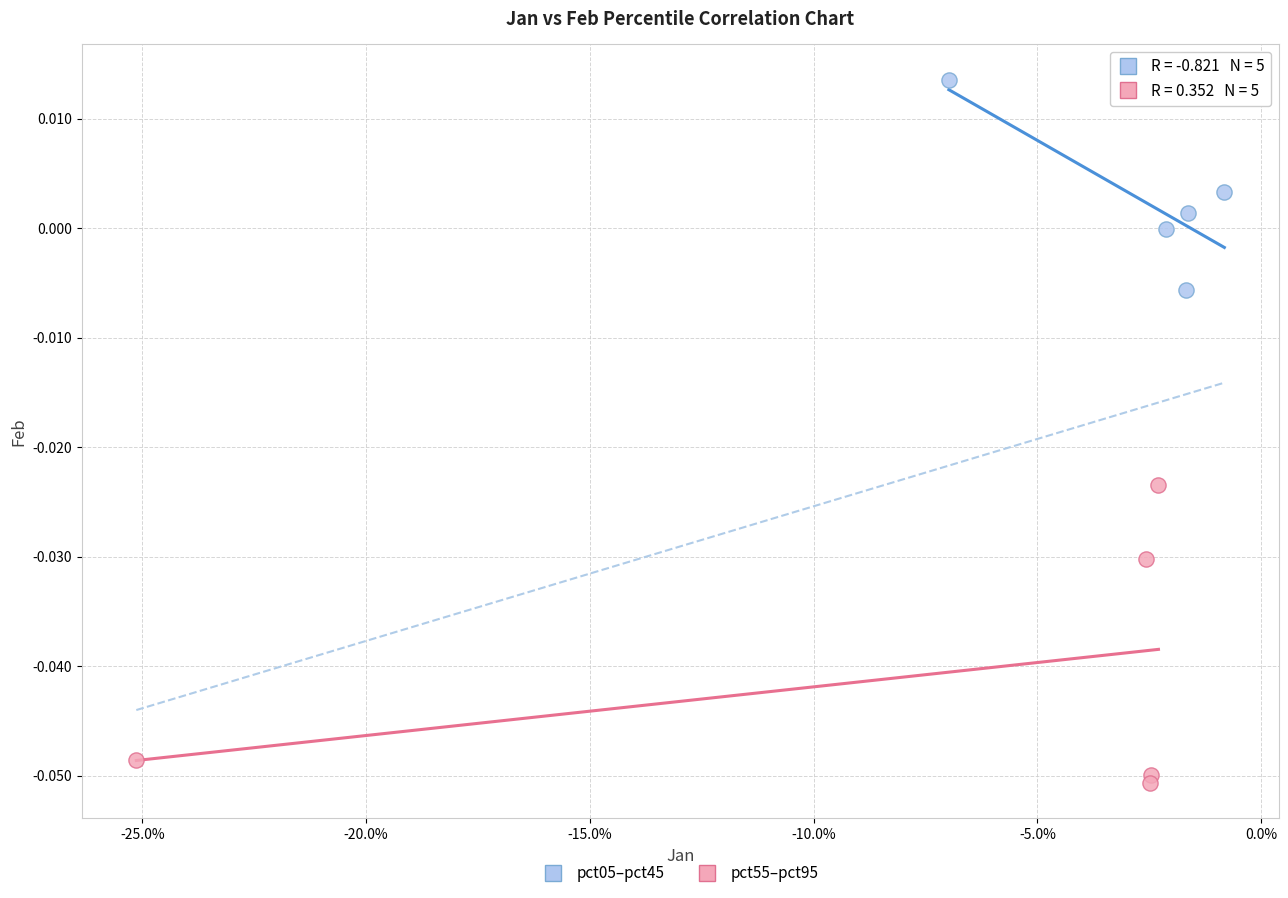

Which series contains the lowest Y value?

pct55–pct95